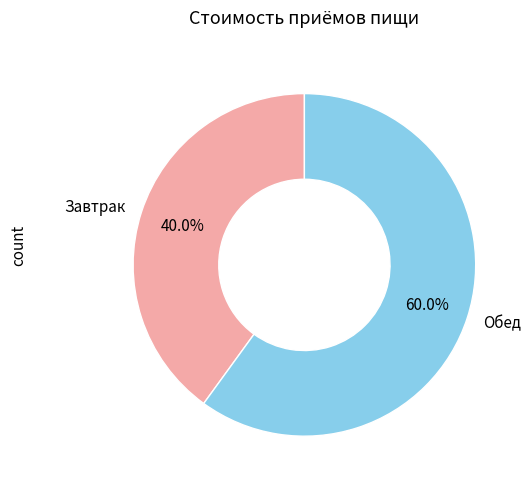

How many slices are in this pie chart?

2